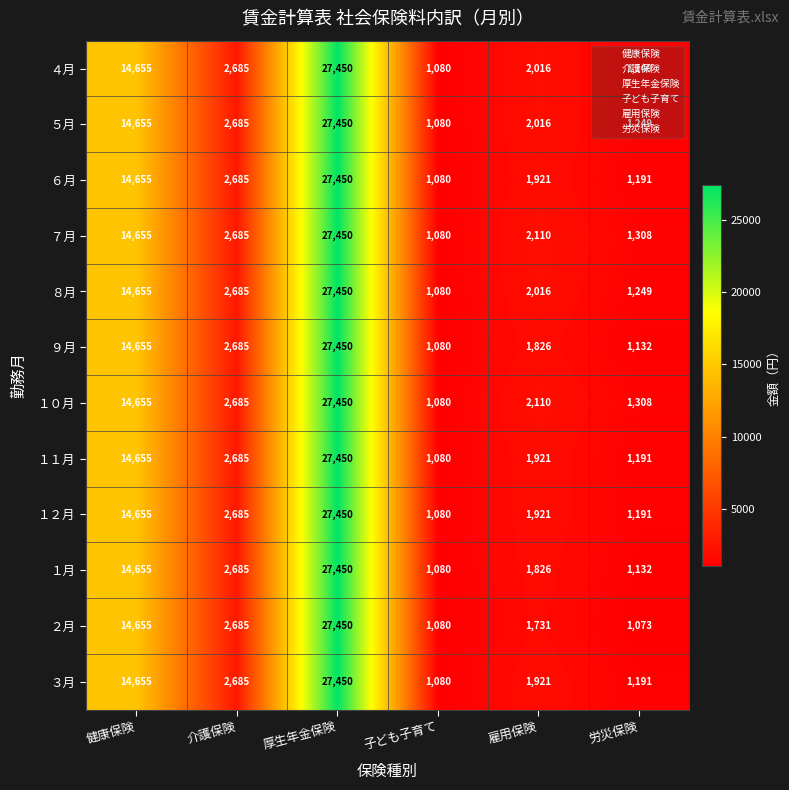

The value of １１月 at 労災保険 is 1191. True or false?

True